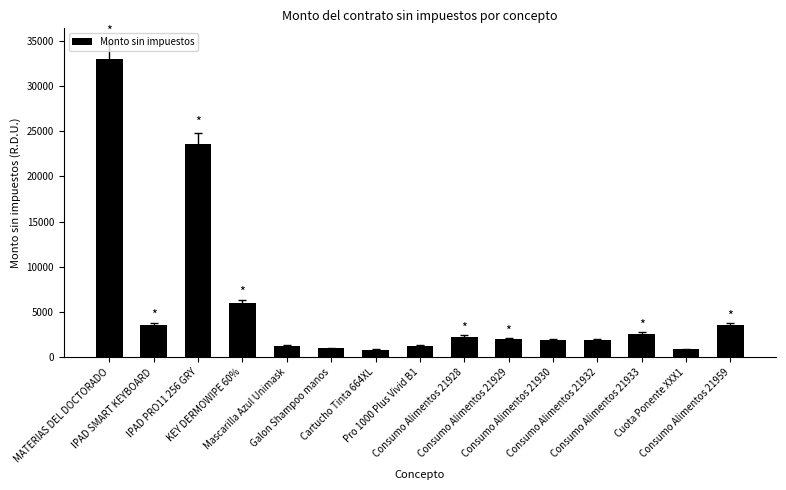

What is the difference between the maximum and minimum values?

32150.0